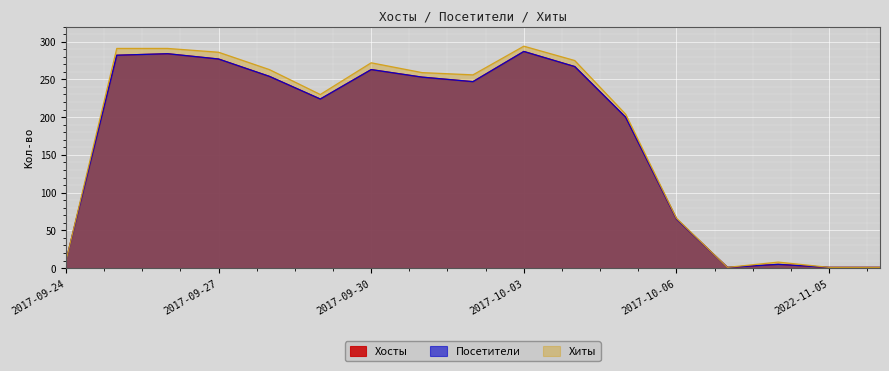

Is the value of Посетители at 2017-09-30 greater than the value of Хиты at 2020-09-24?

Yes